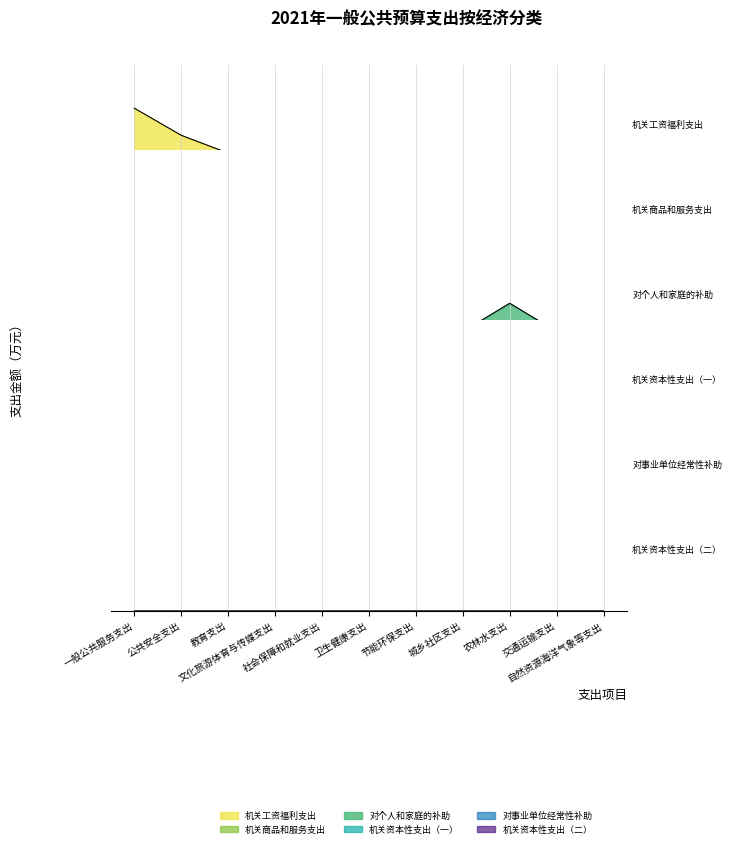

Reading left to right, extract all data points from this chart.

机关工资福利支出: 9958.8	3552.2	4793.4	230.6	512.2	272.6	101.6	181.3	529.4	207.0	295.1
机关商品和服务支出: 2810.4	1517.7	7.2	103.8	34.0	38.5	4.8	102.2	146.9	9.6	14.4
对个人和家庭的补助: 1031.3	251.8	3626.4	106.6	839.7	1236.1	0.0	6.4	11185.0	0.0	118.4
机关资本性支出（一）: 177.1	0.0	0.0	300.5	248.4	505.5	3920.0	175.0	3486.8	420.7	0.0
对事业单位经常性补助: 8.0	0.7	0.0	1946.7	17.0	3002.6	0.0	0.0	2079.8	0.0	0.0
机关资本性支出（二）: 0.0	0.0	0.0	0.0	0.0	0.0	0.0	0.0	2.6	0.0	0.0